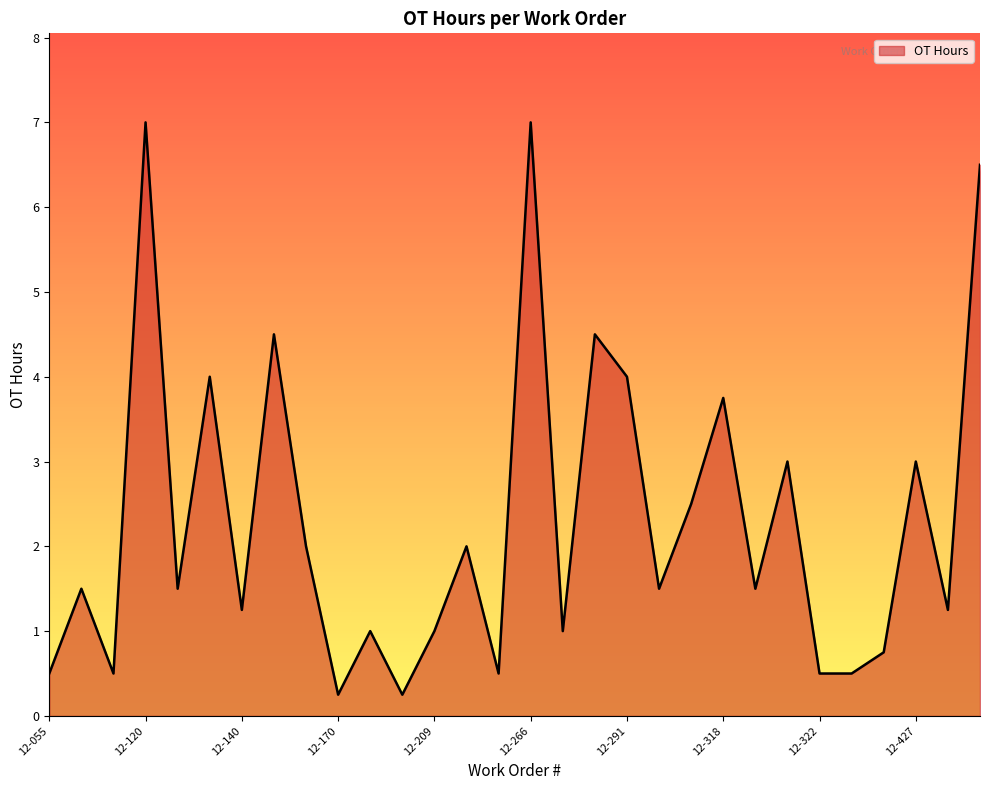

What is the greatest value displayed?

7.0